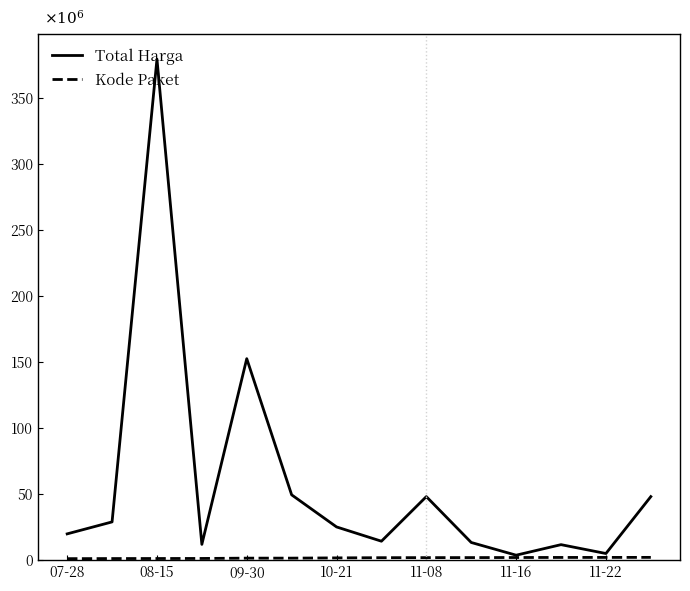

True or false: Kode Paket and Total Harga cross at least once.

False